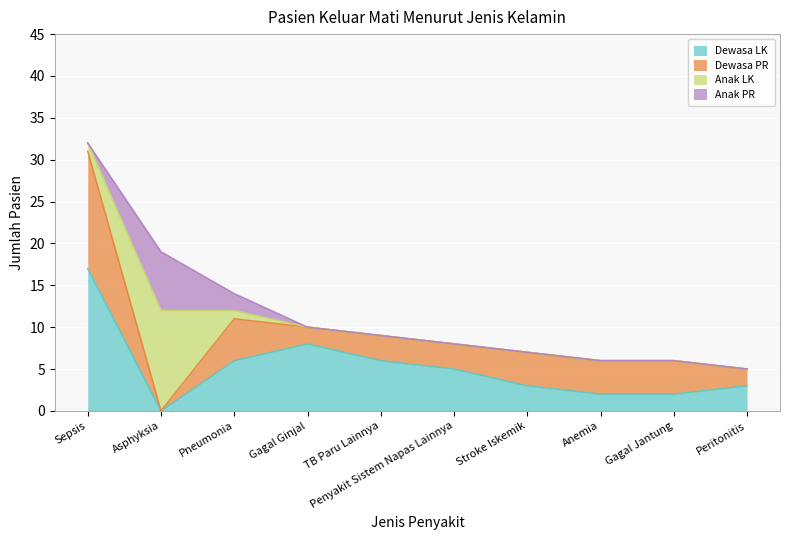

What is the sum of the Dewasa PR values at Gagal Ginjal and Anemia?

6